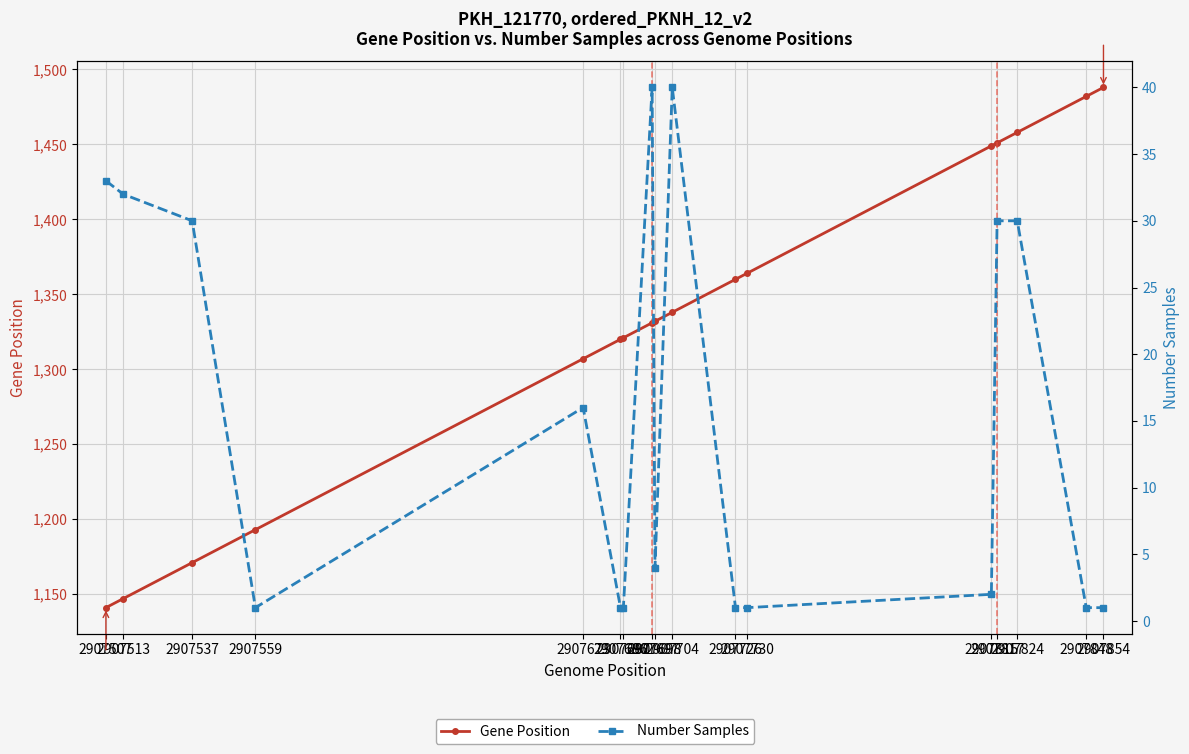

True or false: Number Samples and Gene Position cross at least once.

False